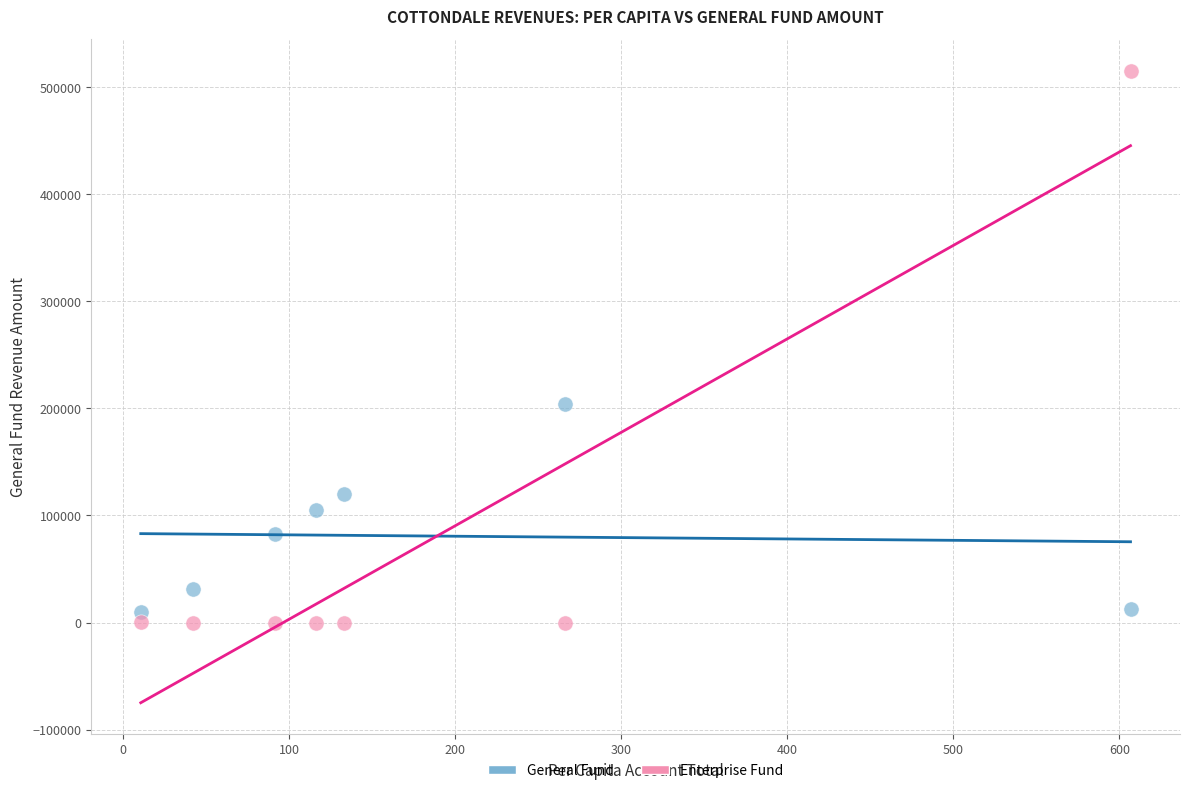

Across all data points, what is the range of Y values (max minus min)?

515404